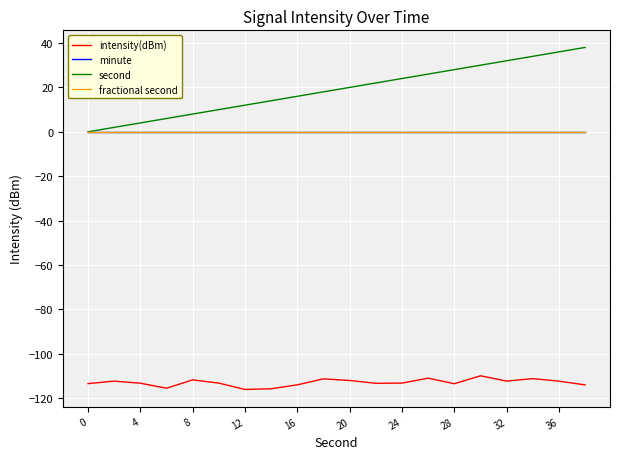

Does the chart have visible grid lines?

Yes